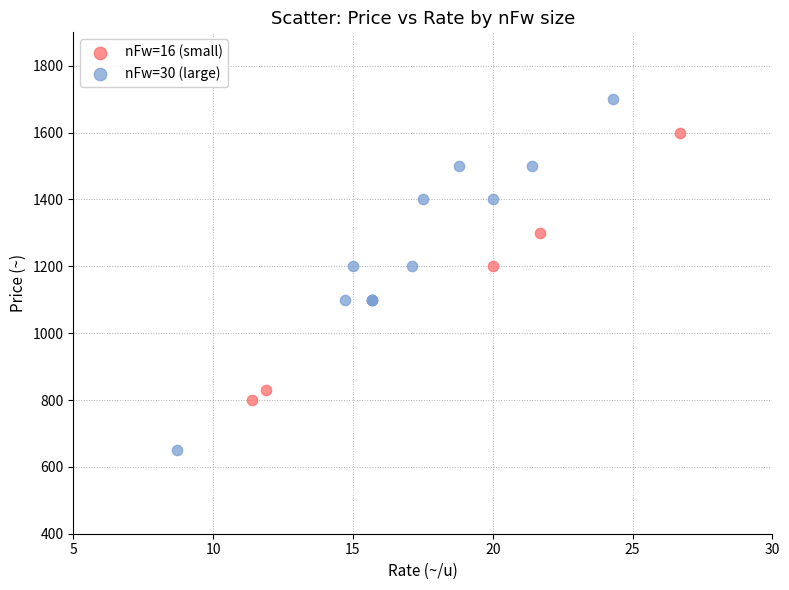

Which series has the largest Y range (max minus min)?

nFw=30 (large)